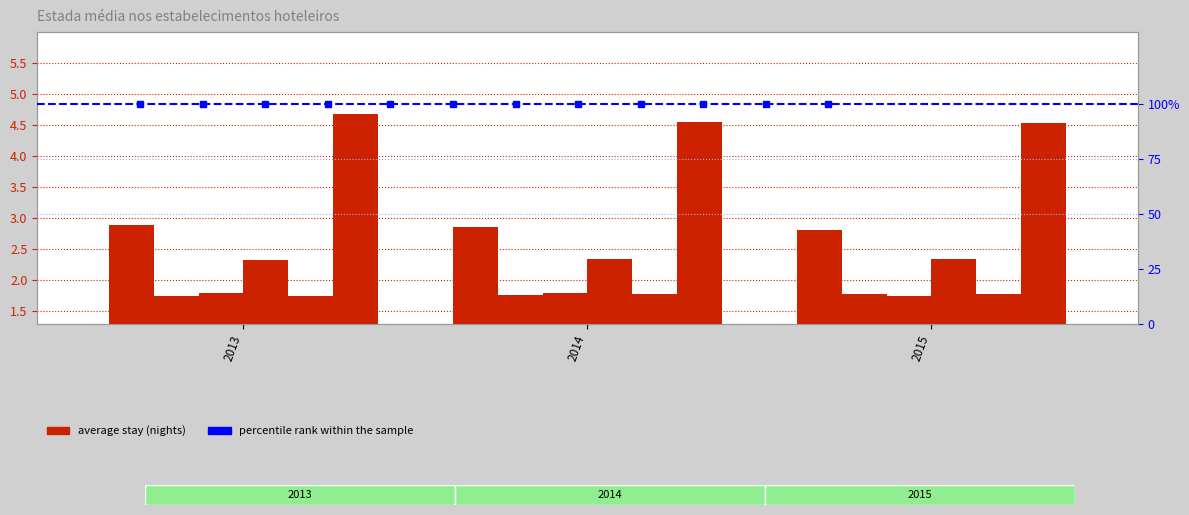

Between 2014 and 2015, which is larger?

2014